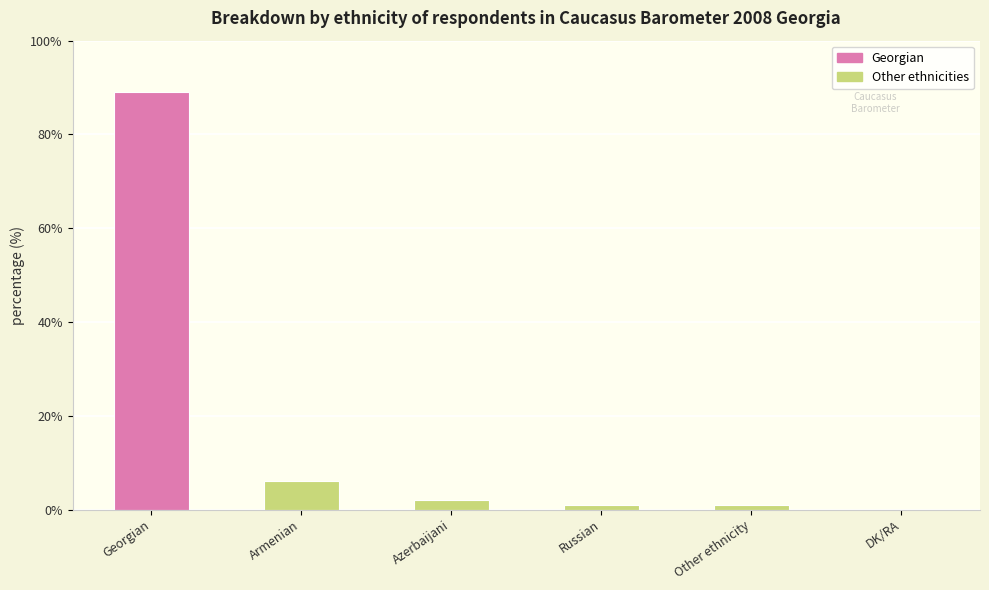

Which category has the highest value across all series?

Georgian